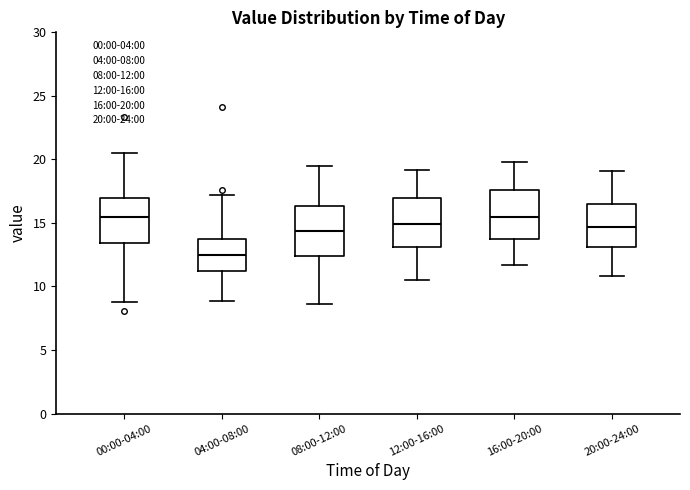

Which box's median line is the lowest?

04:00-08:00